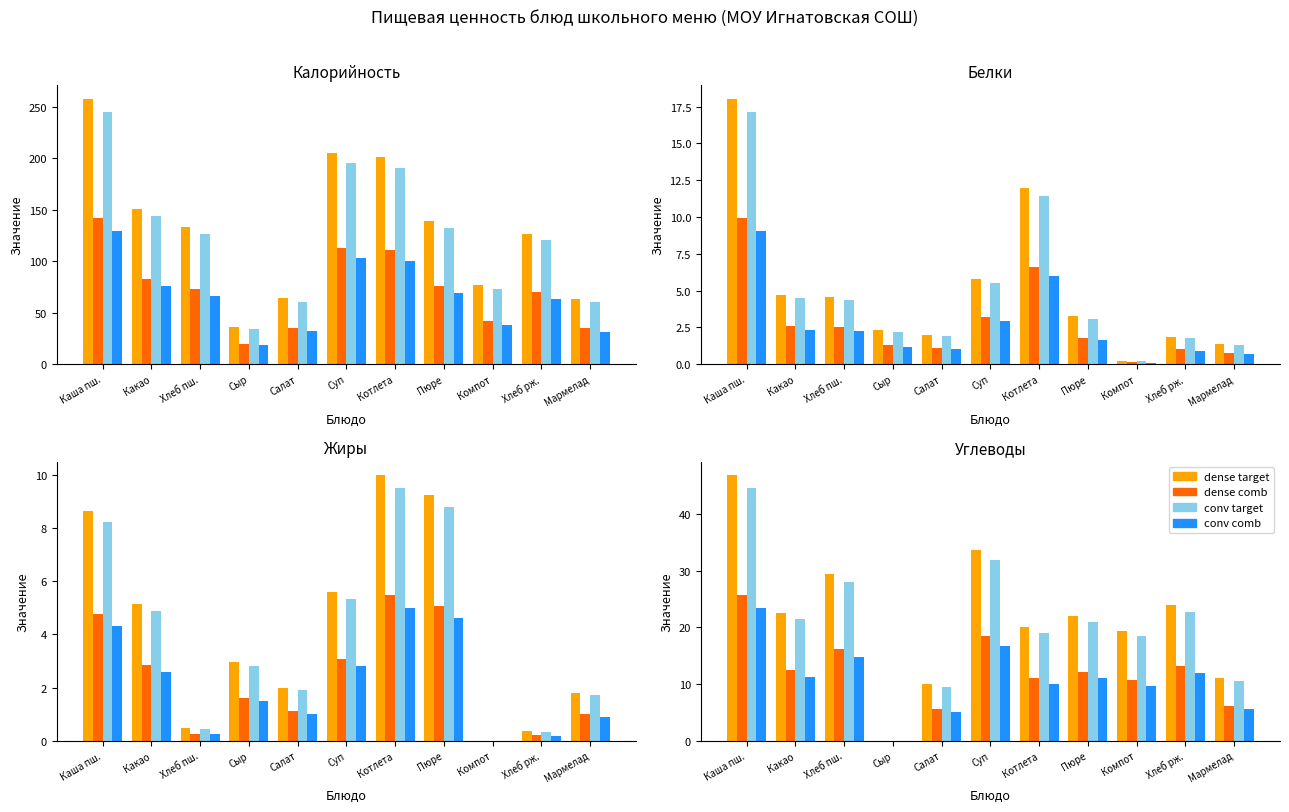

What is the label of the 5th bar from the left?

Салат